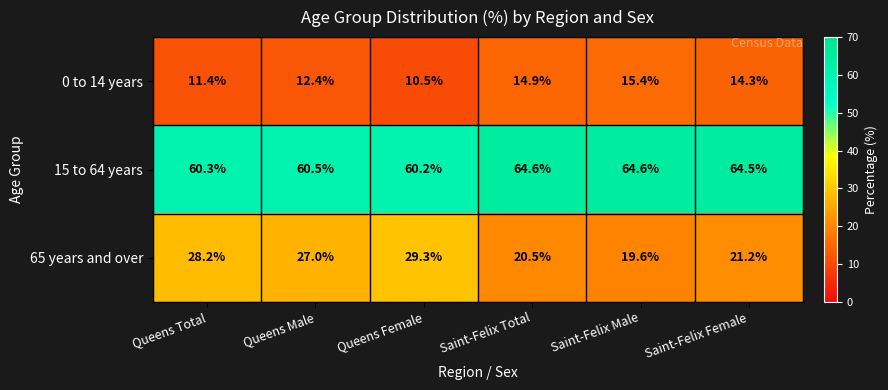

Between Queens Total and Queens Female, which series saw the biggest shift?

65 years and over